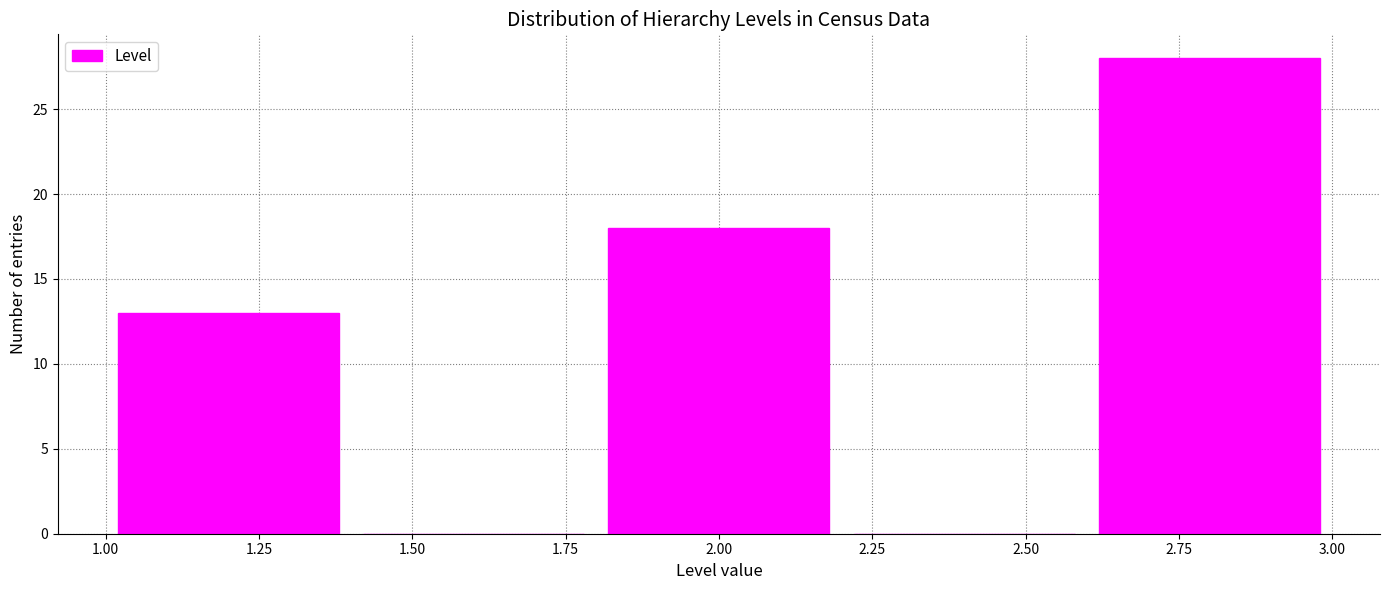

Reading left to right, transcribe this chart: for each bar, give the range it covers on the x-axis and its height. The values are not printed on the chart, so give them approximately, as read against the axis.

1.0 to 1.4: 13
1.4 to 1.8: 0
1.8 to 2.2: 18
2.2 to 2.6: 0
2.6 to 3.0: 28